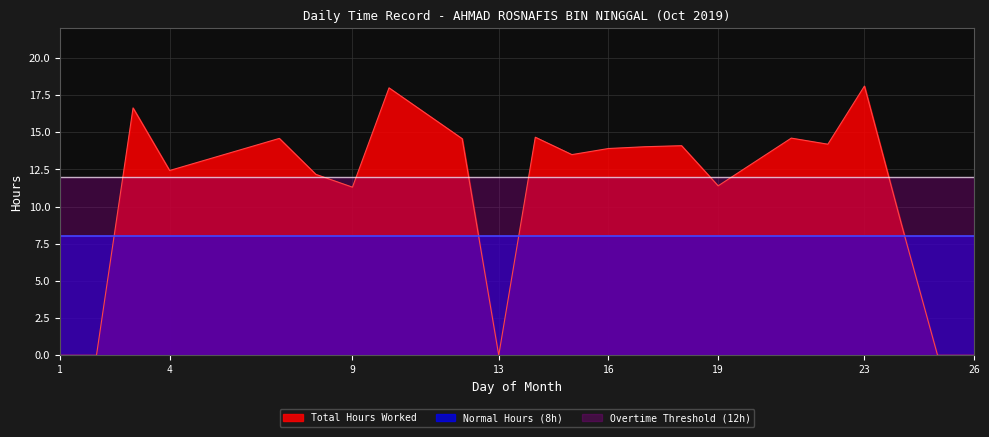

At 3, list the series in order from largest to smallest.

Total Hours Worked, Overtime Threshold (12h), Normal Hours (8h)